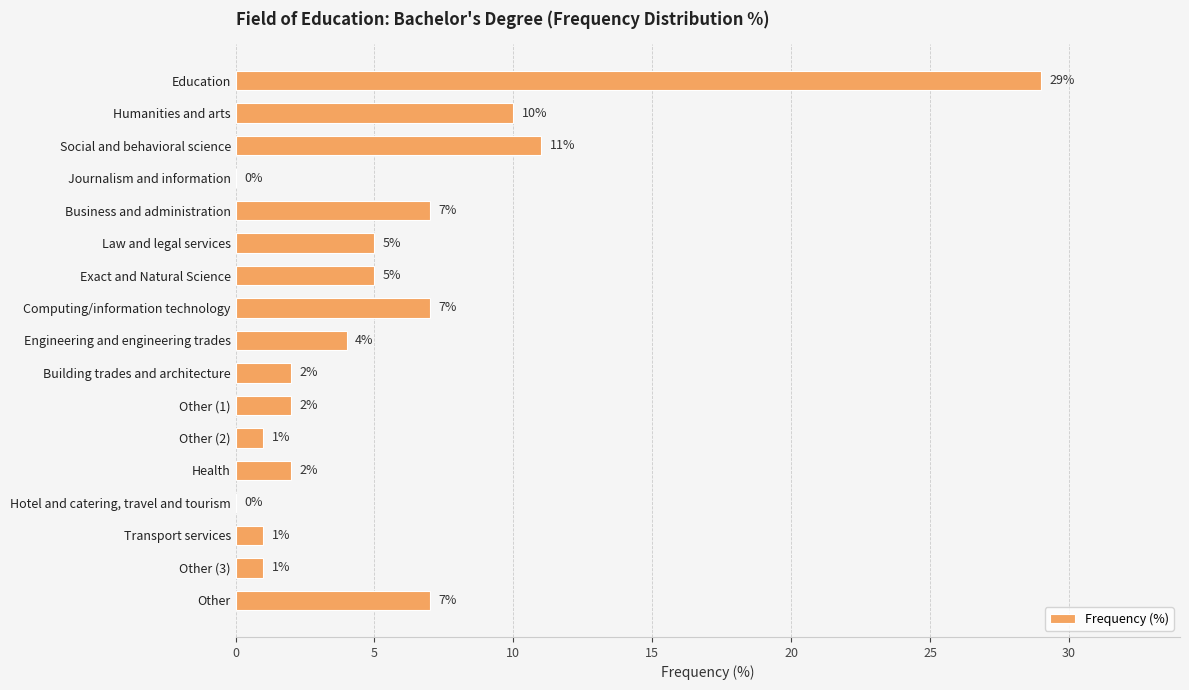

Between Transport services and Journalism and information, which is larger?

Transport services